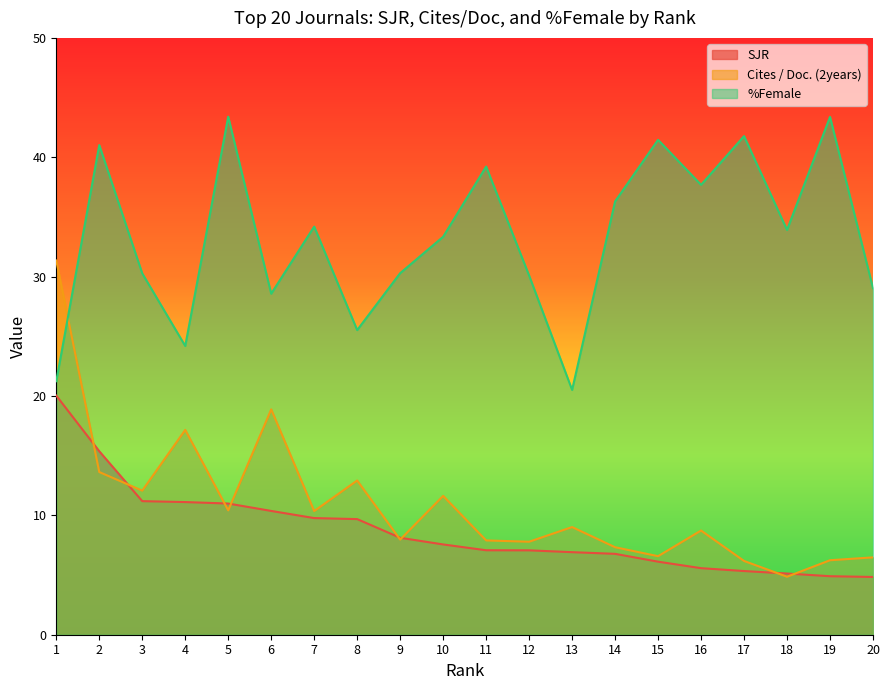

What is the sum of all %Female values?

665.4